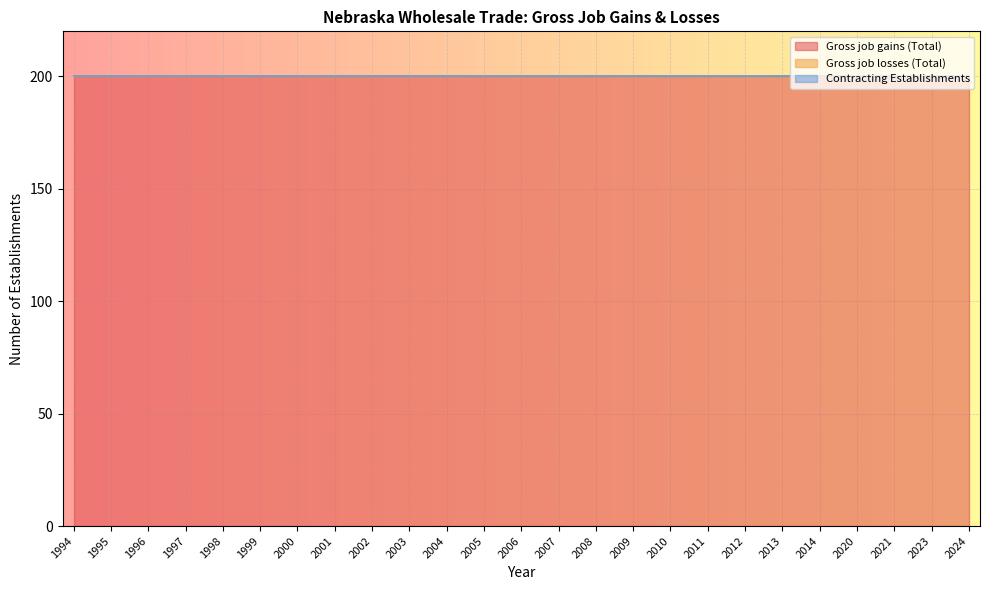

Between 2004 and 2012, which series saw the biggest shift?

Gross job gains (Total)